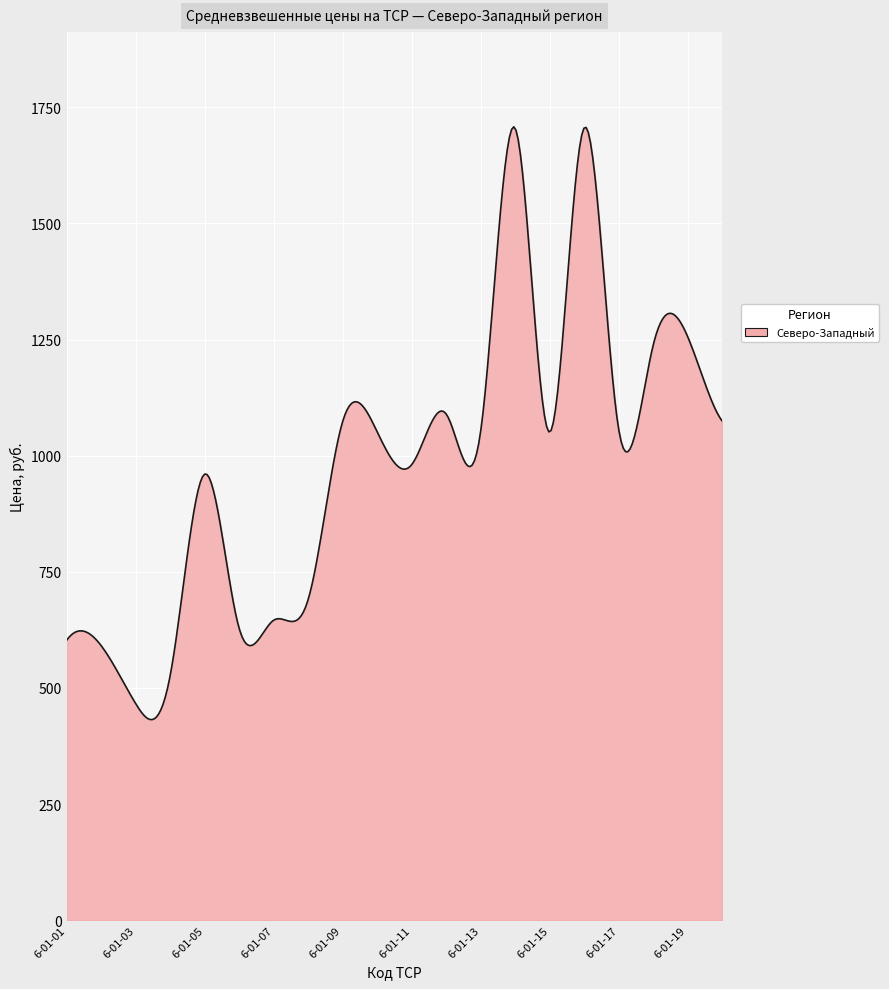

What is the minimum value shown in the chart?

431.9